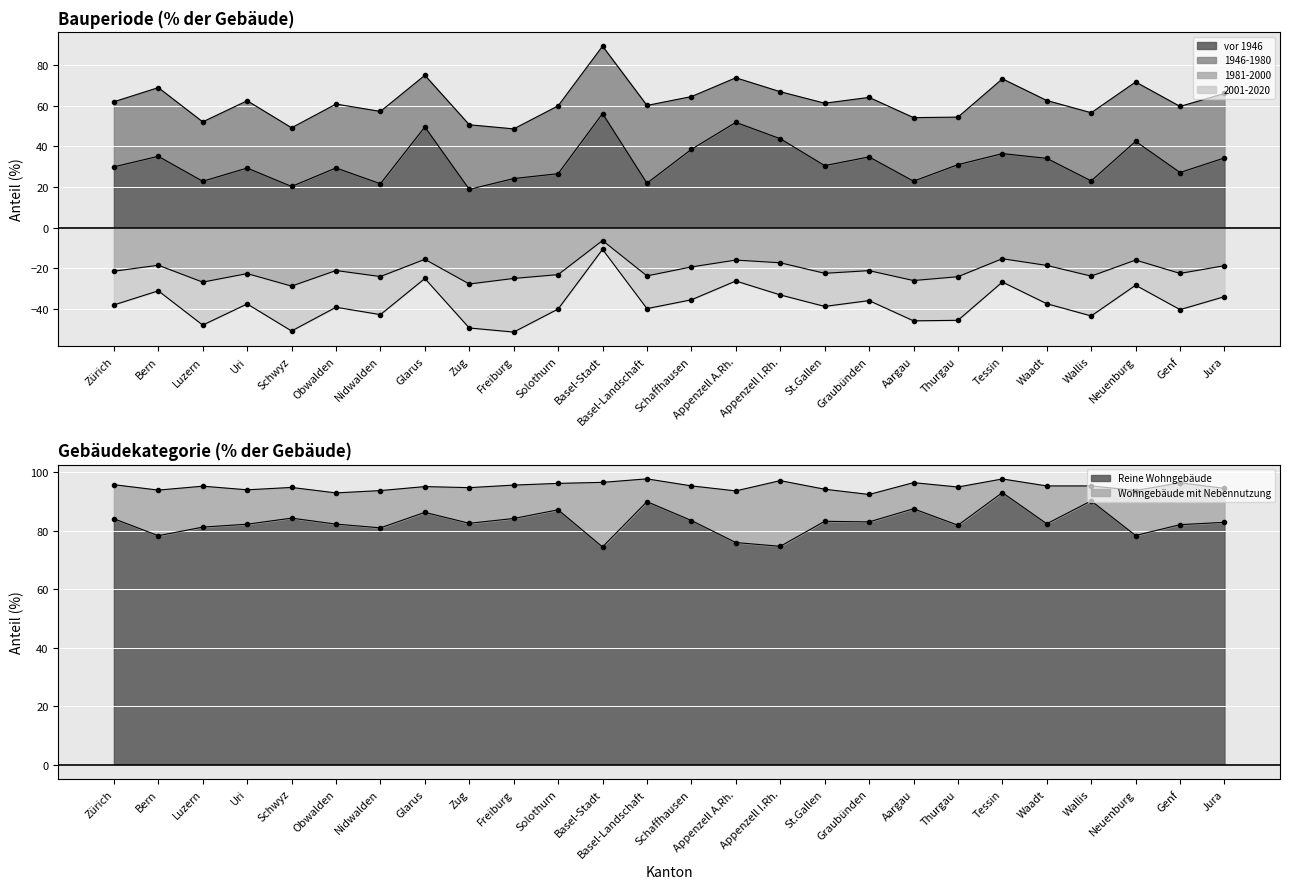

What is the minimum value shown in the chart?

-28.8